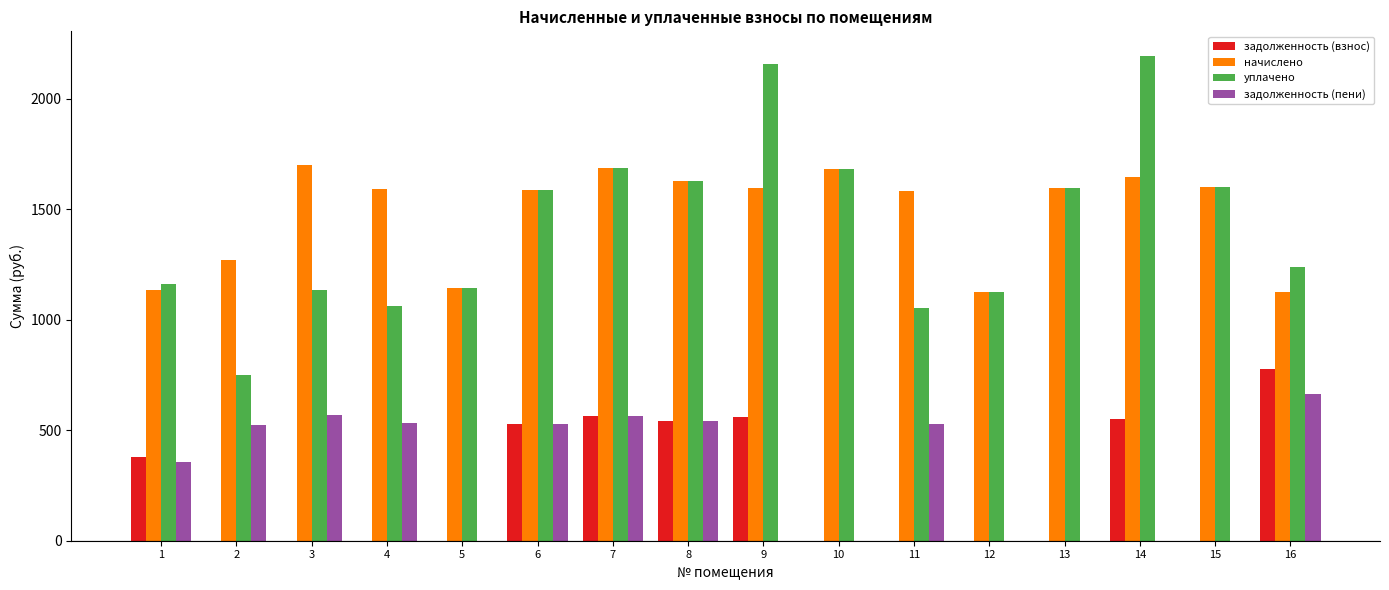

What is the sum of all уплачено values?

22790.5